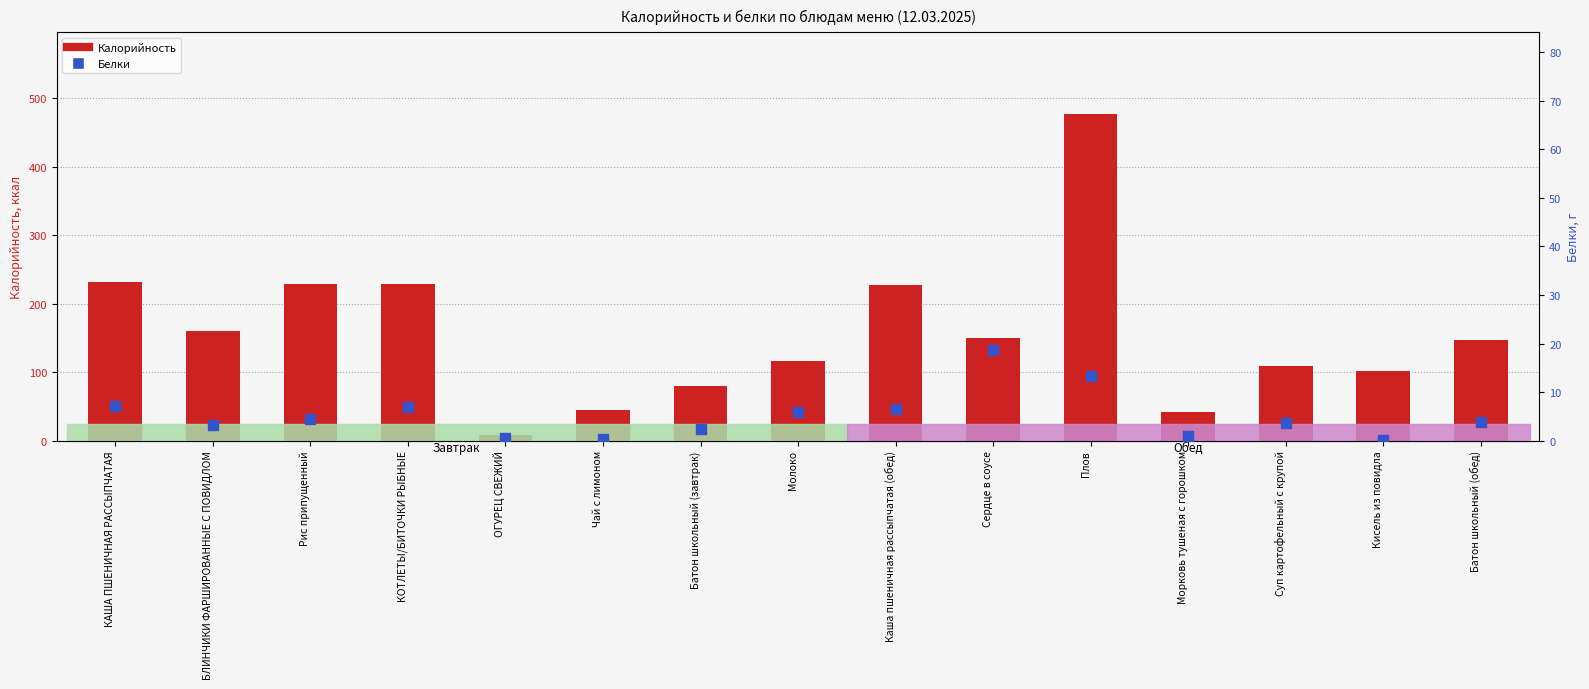

What is the total value across all series at ОГУРЕЦ СВЕЖИЙ?

8.9